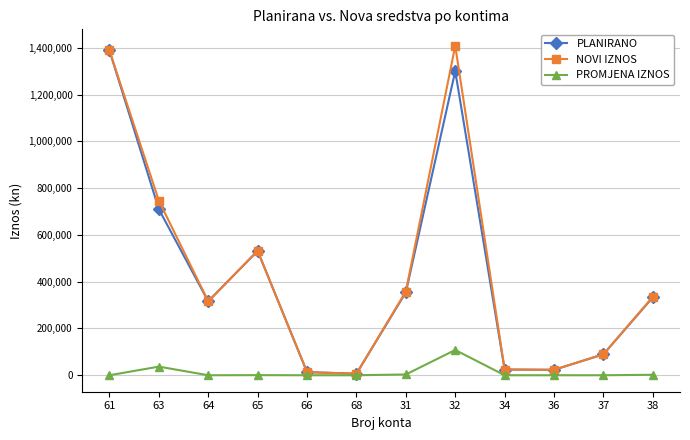

Is this an area chart (filled region under the line)?

No